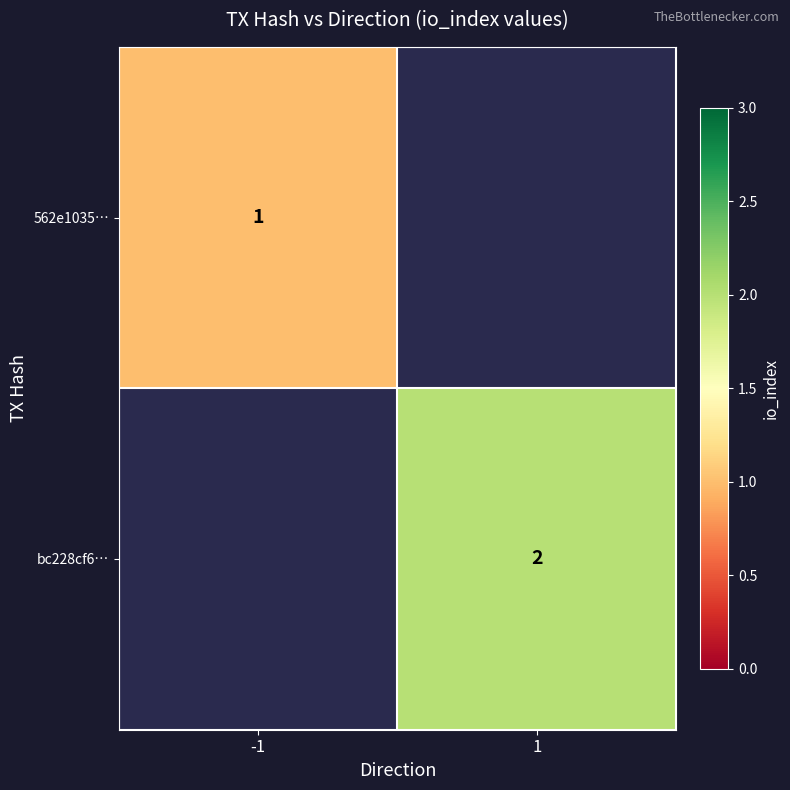

True or false: bc228cf6… has a value of 1 at 1.

False